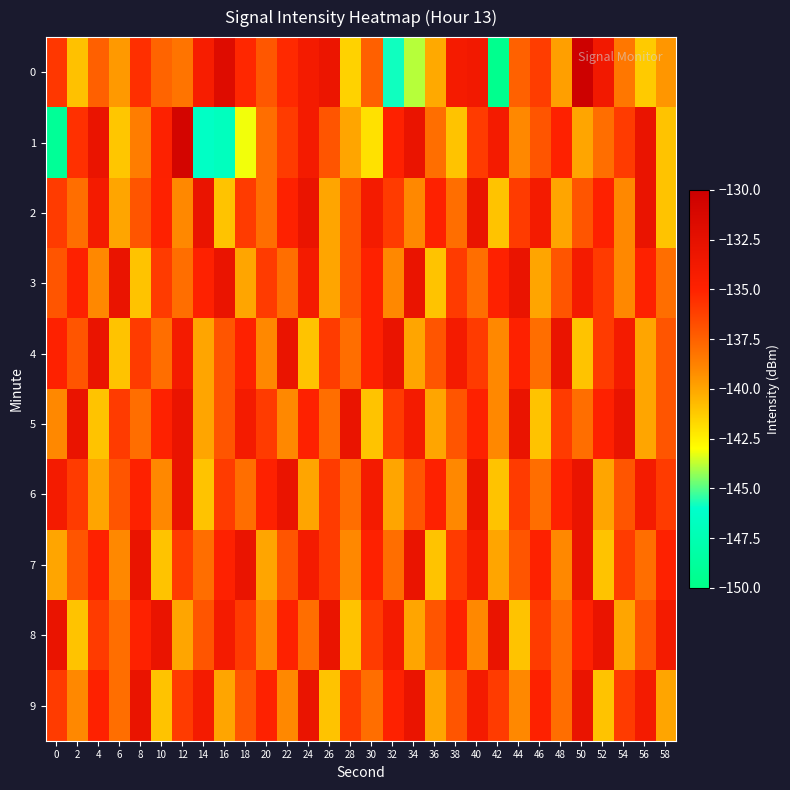

Between 12 and 2, which is larger?

12